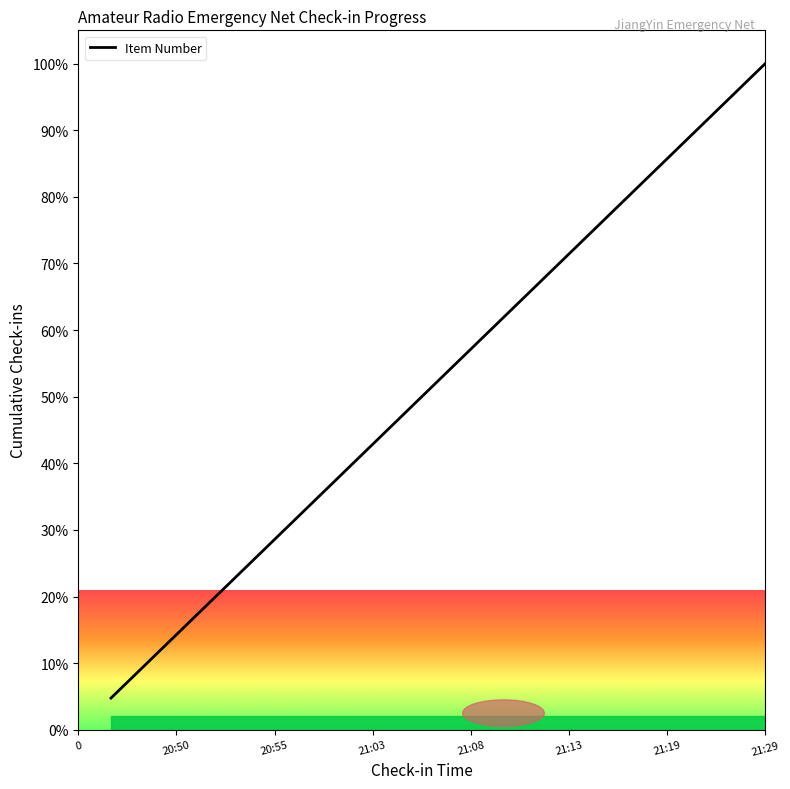

Count the number of values greater than 52.

11